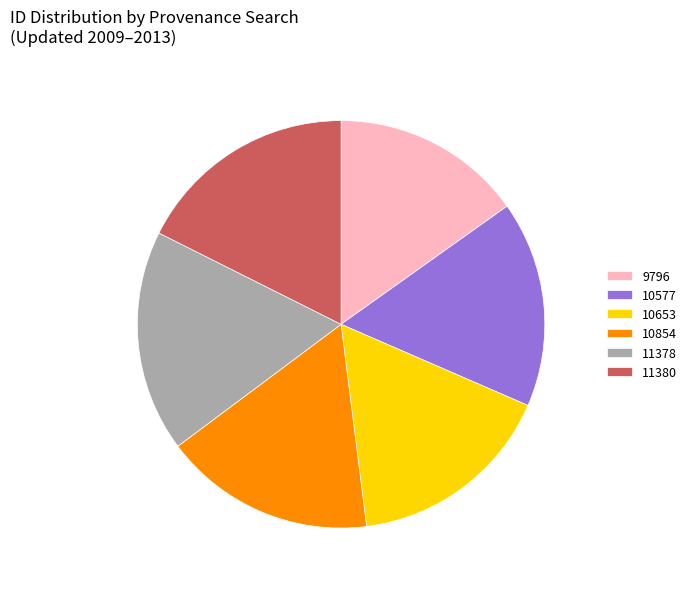

Is it true that 10577 is 16% of the pie?

True